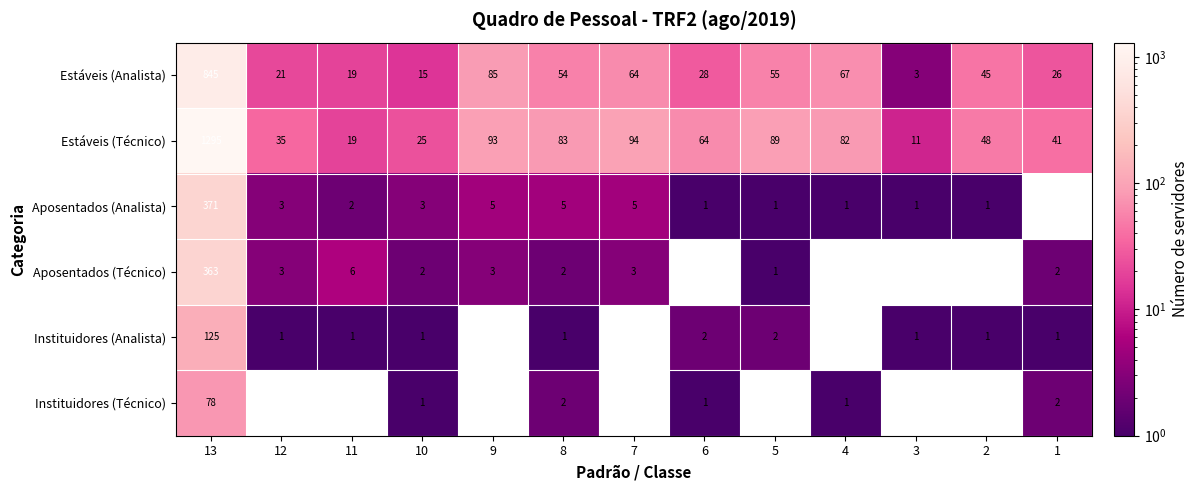

How many values in the Estáveis (Analista) series are below 45?

6